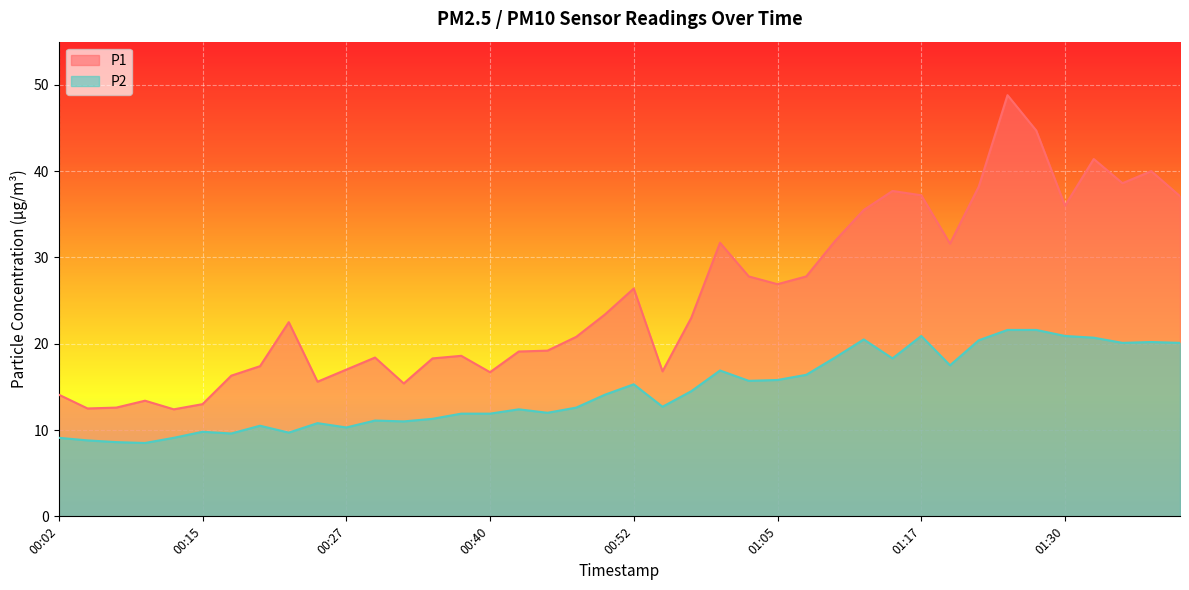

What is the spread (max minus min) of values at 01:40?

17.0